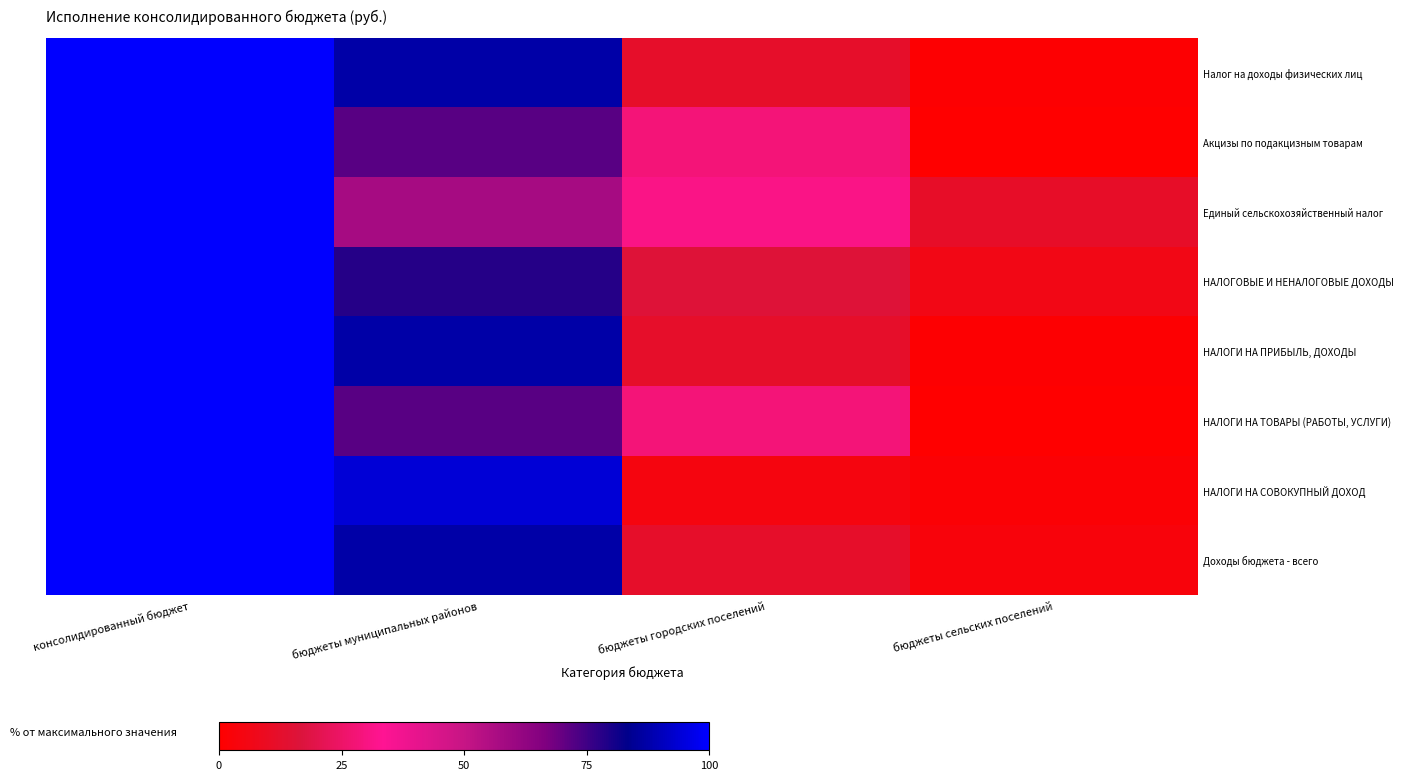

Which category has the highest value across all series?

консолидированный бюджет